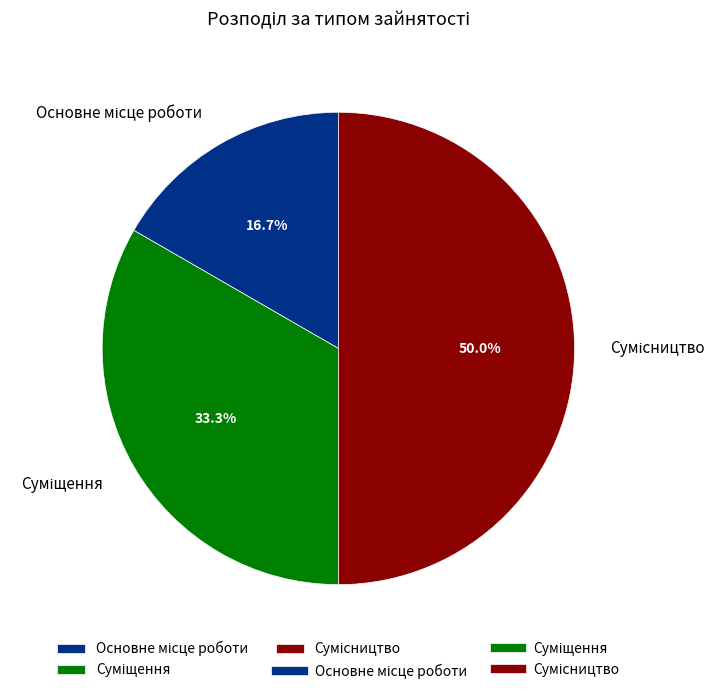

How many segments does this pie chart have?

3